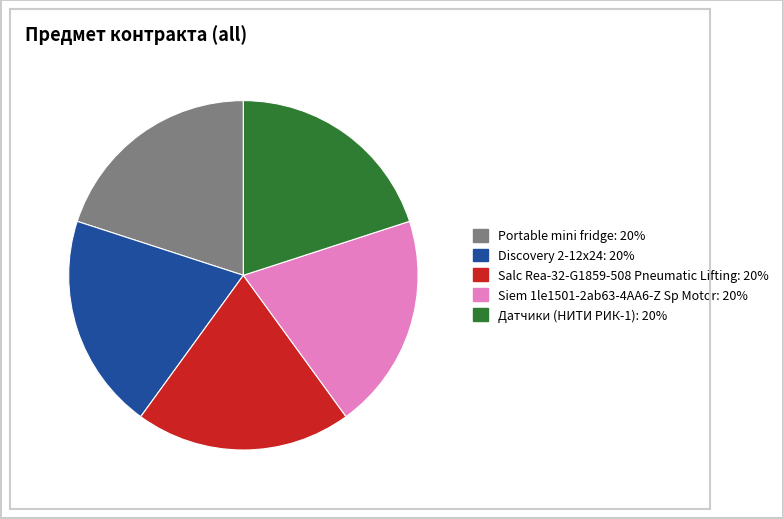

How many slices are in this pie chart?

5